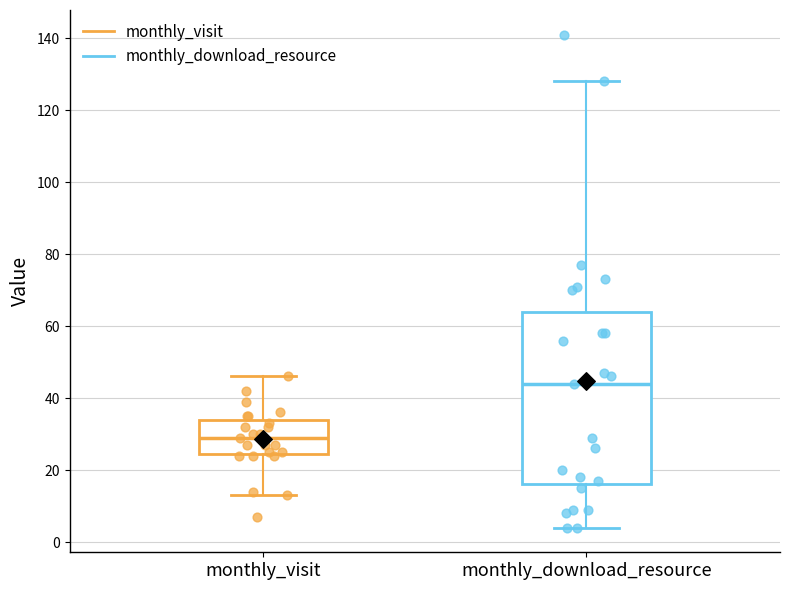

Which box is the tallest, from its lower edge to its upper edge?

monthly_download_resource